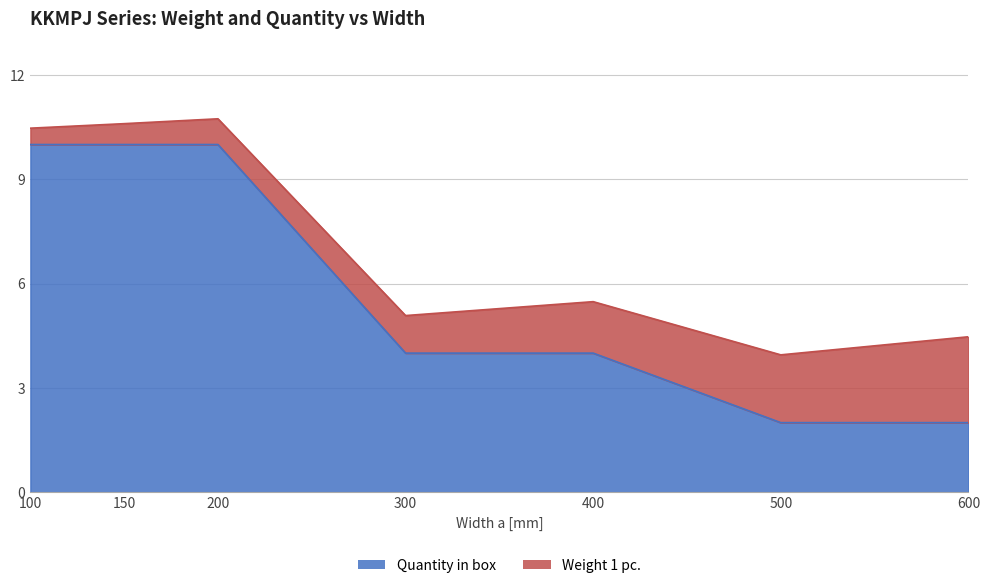

Count the values in the range 2 to 10.

7